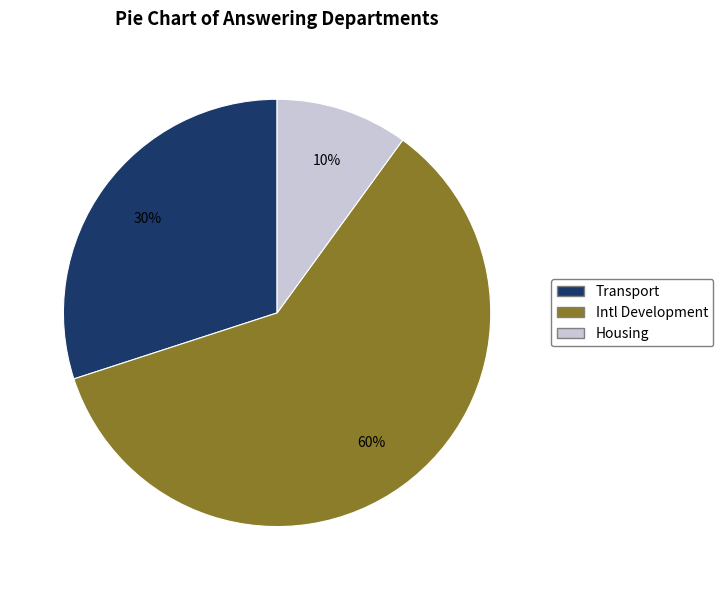

To the nearest percent, what is the difference between the largest and smallest slice percentages?

50%